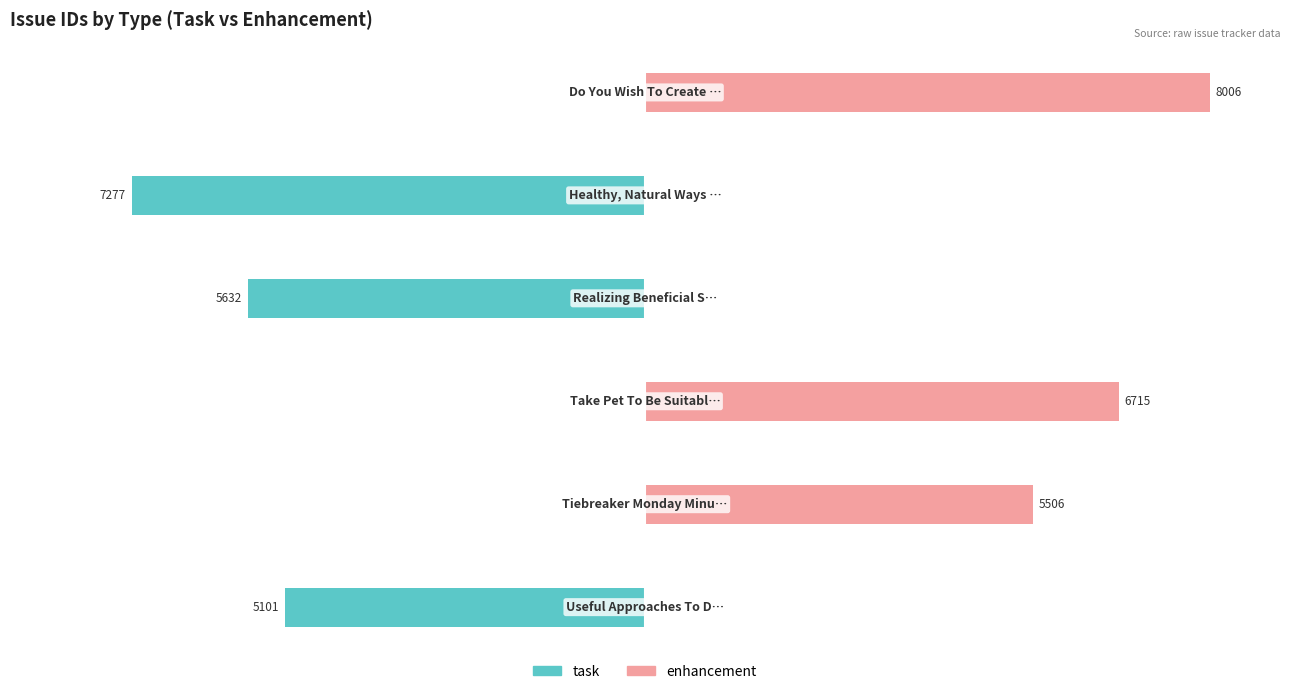

What are all the series names shown in the legend?

task, enhancement